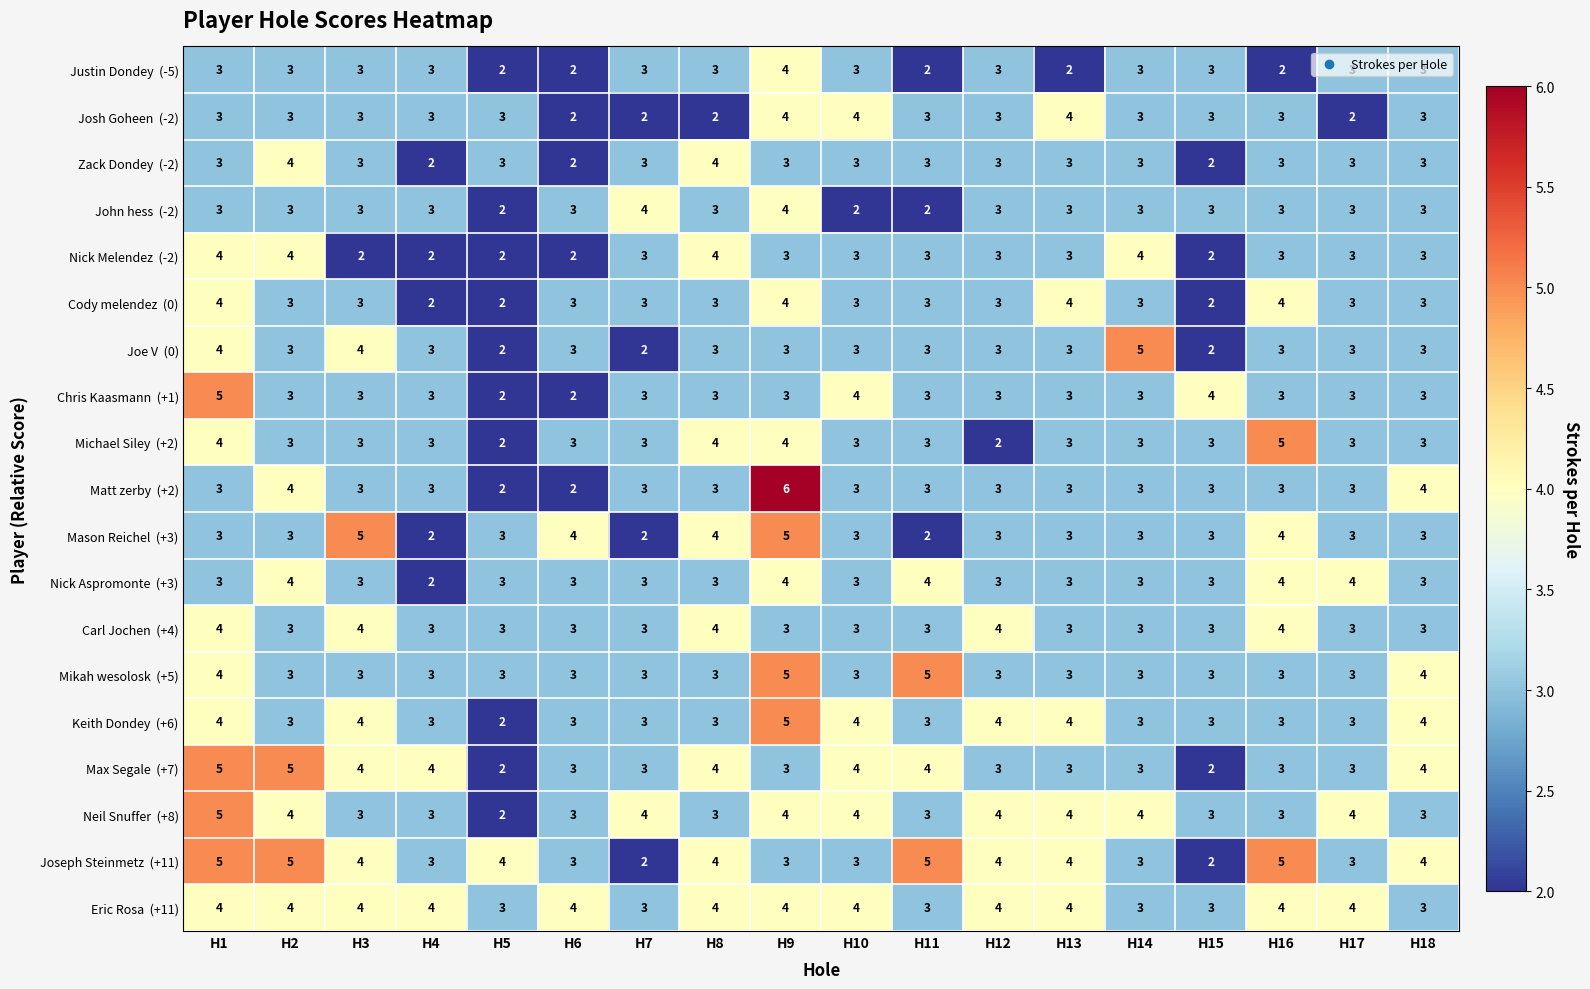

At which category is the sum across all series the highest?

H9